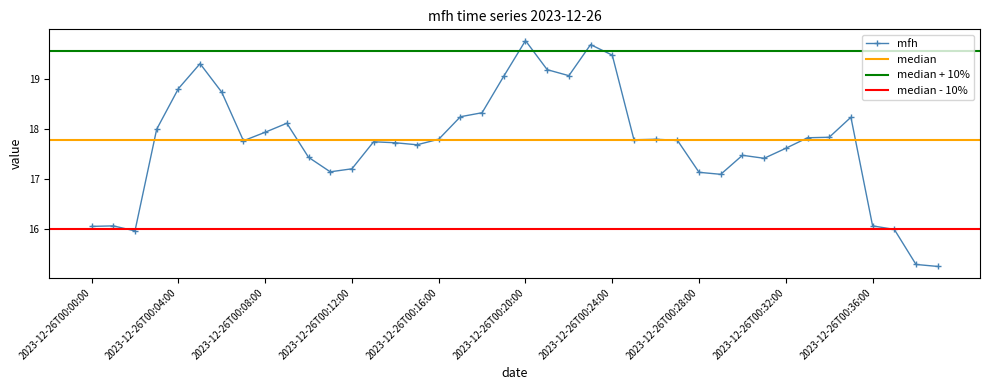

List the labels in order of value, largest first.

2023-12-26T00:20:00, 2023-12-26T00:23:00, 2023-12-26T00:24:00, 2023-12-26T00:05:00, 2023-12-26T00:21:00, 2023-12-26T00:22:00, 2023-12-26T00:19:00, 2023-12-26T00:04:00, 2023-12-26T00:06:00, 2023-12-26T00:18:00, 2023-12-26T00:17:00, 2023-12-26T00:35:00, 2023-12-26T00:09:00, 2023-12-26T00:03:00, 2023-12-26T00:08:00, 2023-12-26T00:34:00, 2023-12-26T00:33:00, 2023-12-26T00:16:00, 2023-12-26T00:26:00, 2023-12-26T00:25:00, 2023-12-26T00:27:00, 2023-12-26T00:07:00, 2023-12-26T00:13:00, 2023-12-26T00:14:00, 2023-12-26T00:15:00, 2023-12-26T00:32:00, 2023-12-26T00:30:00, 2023-12-26T00:10:00, 2023-12-26T00:31:00, 2023-12-26T00:12:00, 2023-12-26T00:11:00, 2023-12-26T00:28:00, 2023-12-26T00:29:00, 2023-12-26T00:01:00, 2023-12-26T00:36:00, 2023-12-26T00:00:00, 2023-12-26T00:37:00, 2023-12-26T00:02:00, 2023-12-26T00:38:00, 2023-12-26T00:39:00